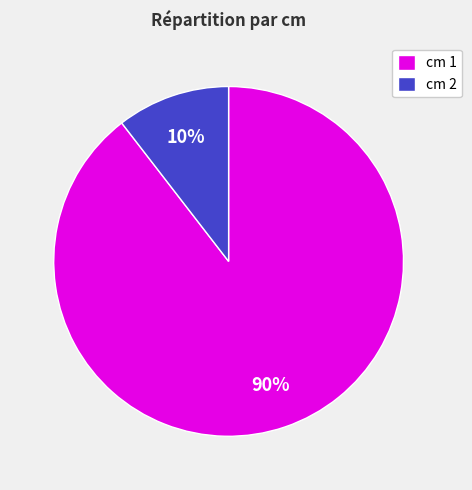

Between cm 2 and cm 1, which is larger?

cm 1